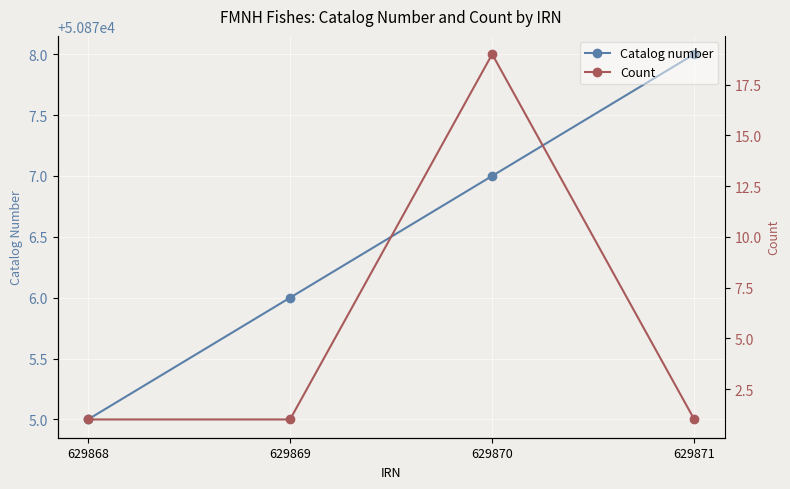

List the series in order of their overall mean, lowest first.

Count, Catalog number